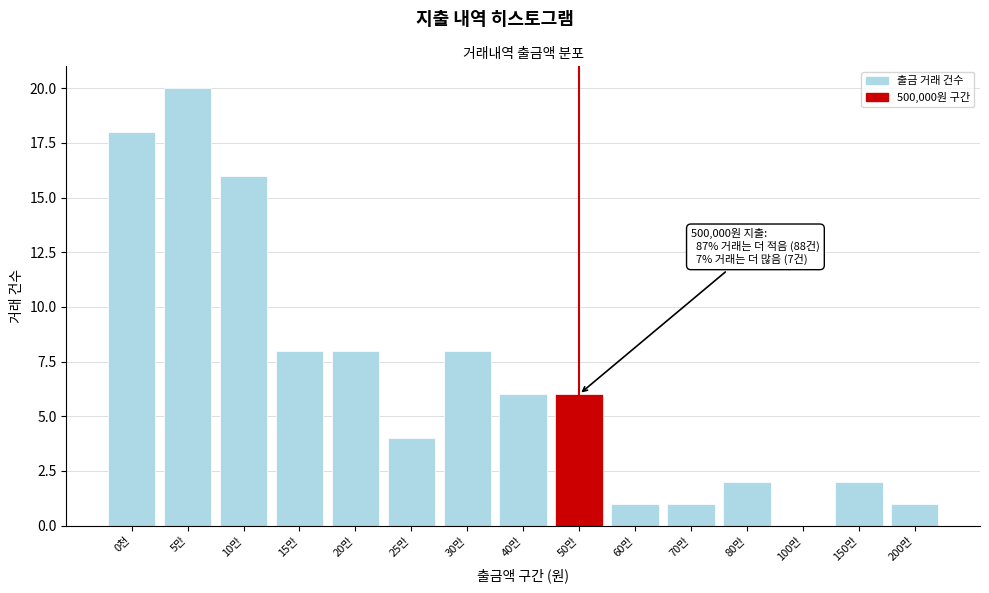

Reading left to right, transcribe all the data shown in this chart.

0천=18	5만=20	10만=16	15만=8	20만=8	25만=4	30만=8	40만=6	50만=6	60만=1	70만=1	80만=2	100만=0	150만=2	200만=1